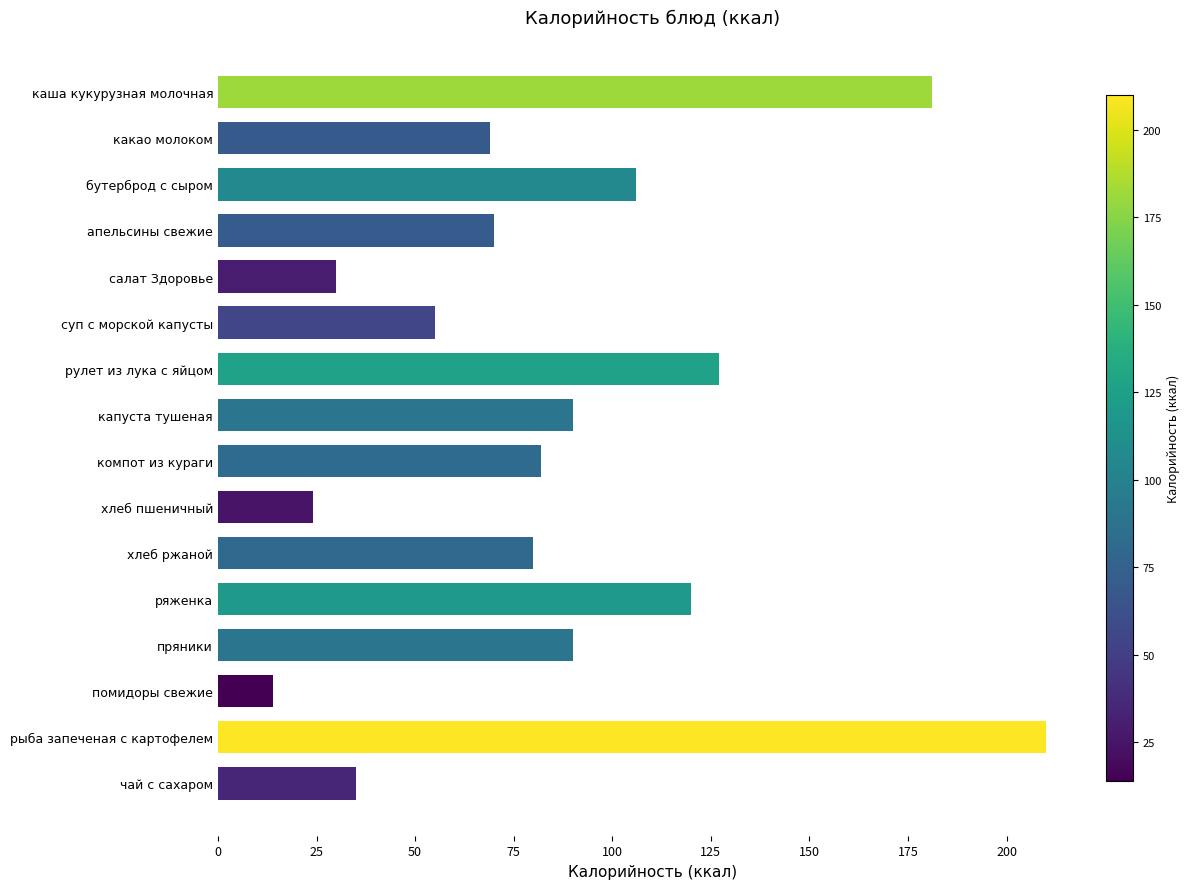

The value at салат Здоровье is 30. True or false?

True